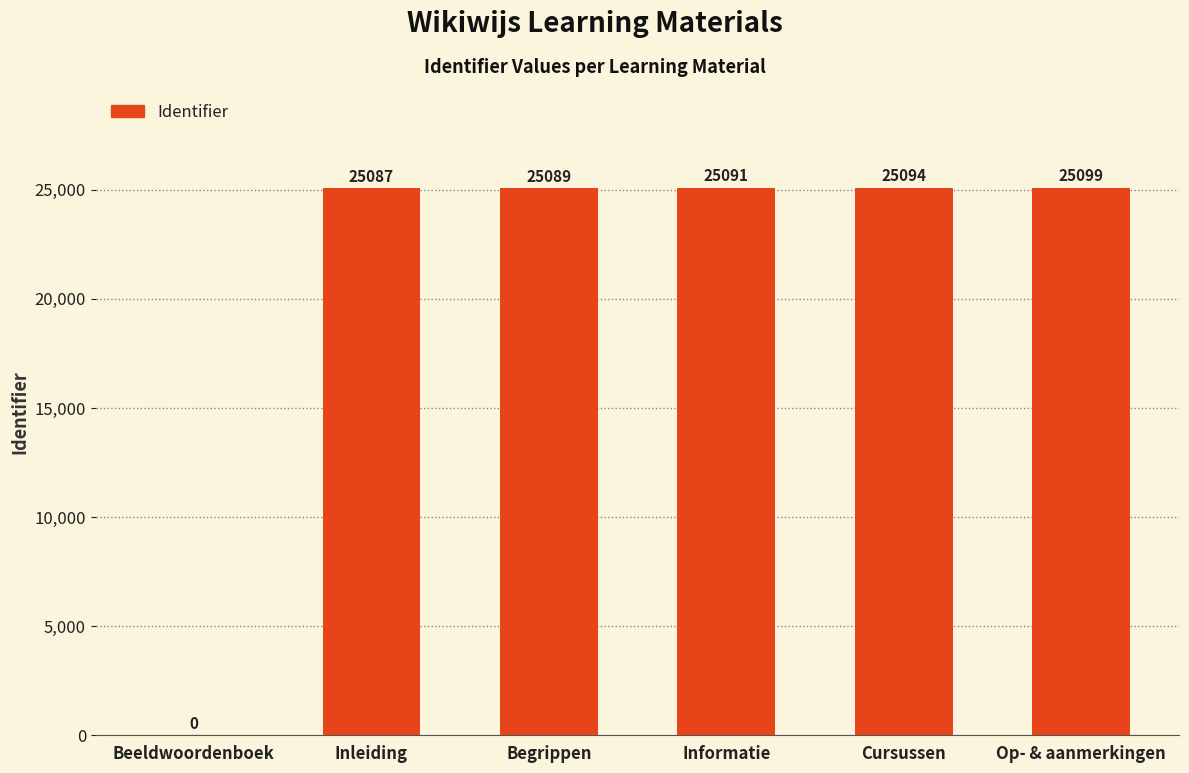

What is the maximum value shown in the chart?

25099